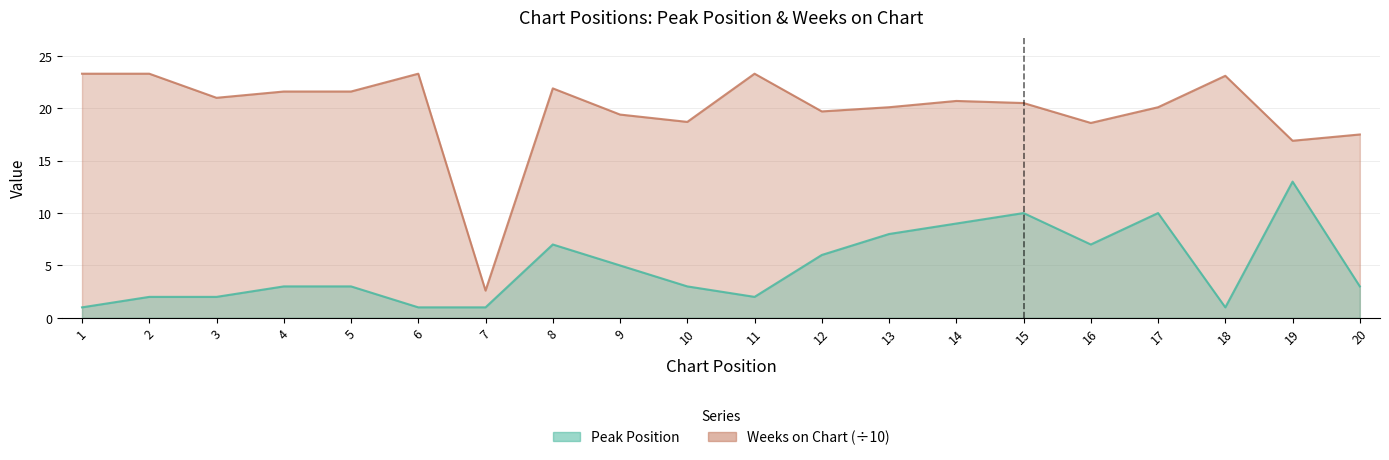

Between 7 and 17, which series saw the biggest shift?

Weeks on Chart